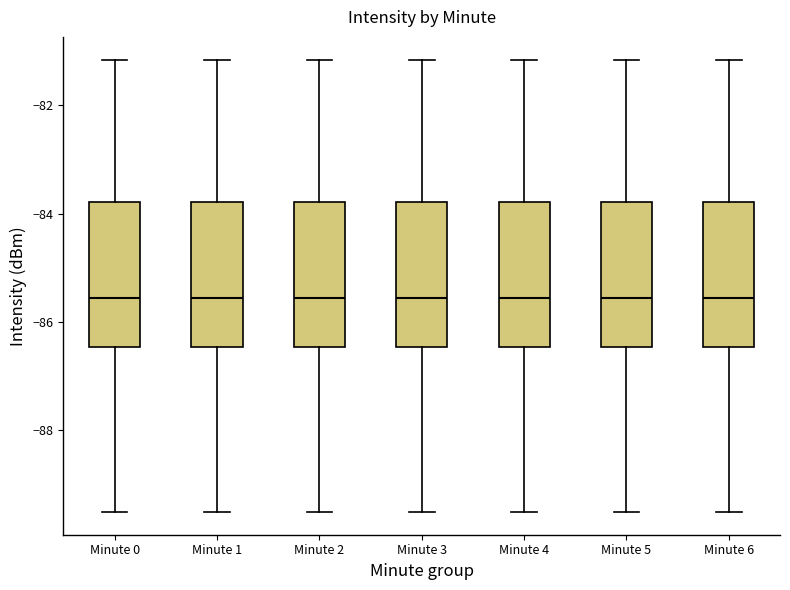

Reading left to right, transcribe this box plot: for each box, give where its median line is, the range the box spans, and where its two whiskers end, as read against the y-axis. The values are not printed on the chart, so give them approximately, as read against the axis.

Minute 0: median -85.6, box -86.4 to -83.8, whiskers -89.6 to -81.2
Minute 1: median -85.6, box -86.4 to -83.8, whiskers -89.6 to -81.2
Minute 2: median -85.6, box -86.4 to -83.8, whiskers -89.6 to -81.2
Minute 3: median -85.6, box -86.4 to -83.8, whiskers -89.6 to -81.2
Minute 4: median -85.6, box -86.4 to -83.8, whiskers -89.6 to -81.2
Minute 5: median -85.6, box -86.4 to -83.8, whiskers -89.6 to -81.2
Minute 6: median -85.6, box -86.4 to -83.8, whiskers -89.6 to -81.2